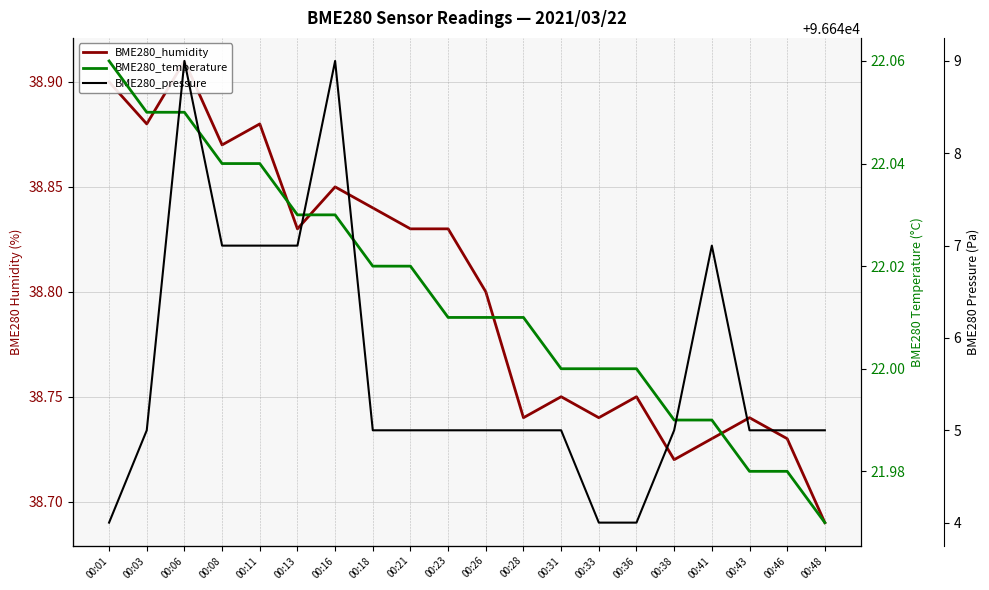

Count the number of data series in this chart.

3